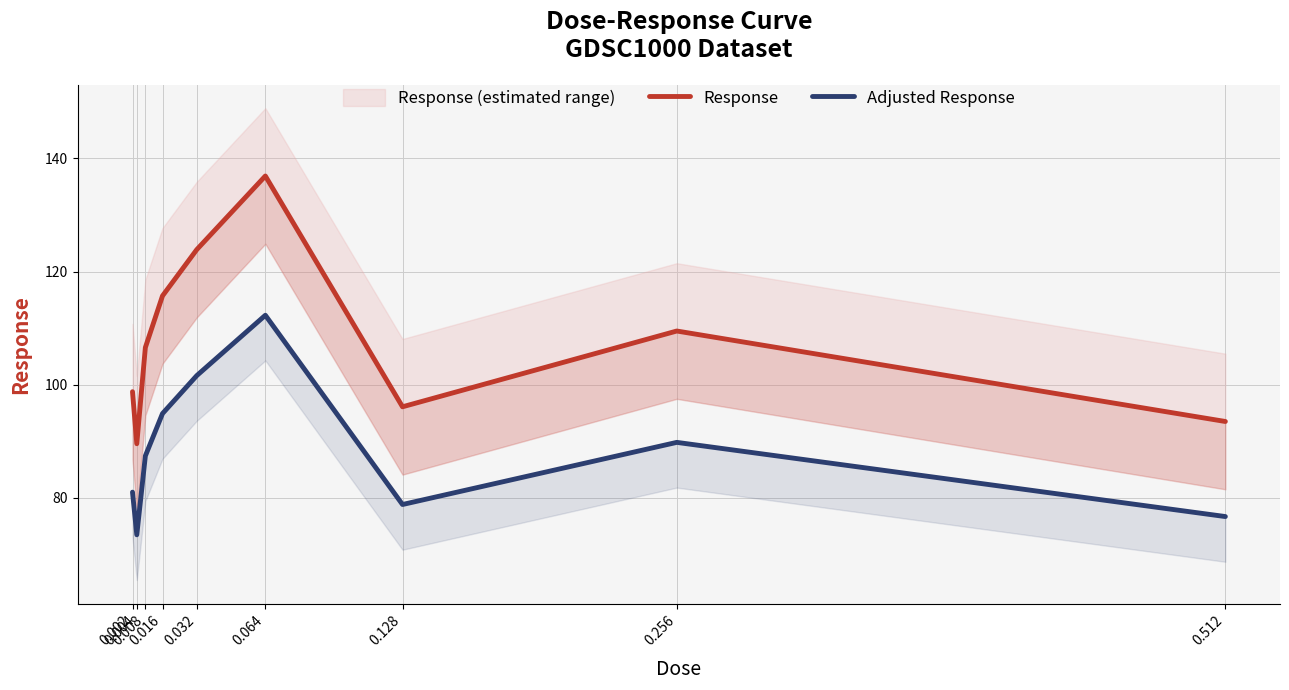

True or false: Response has a value of 124.4 at 0.004.

False